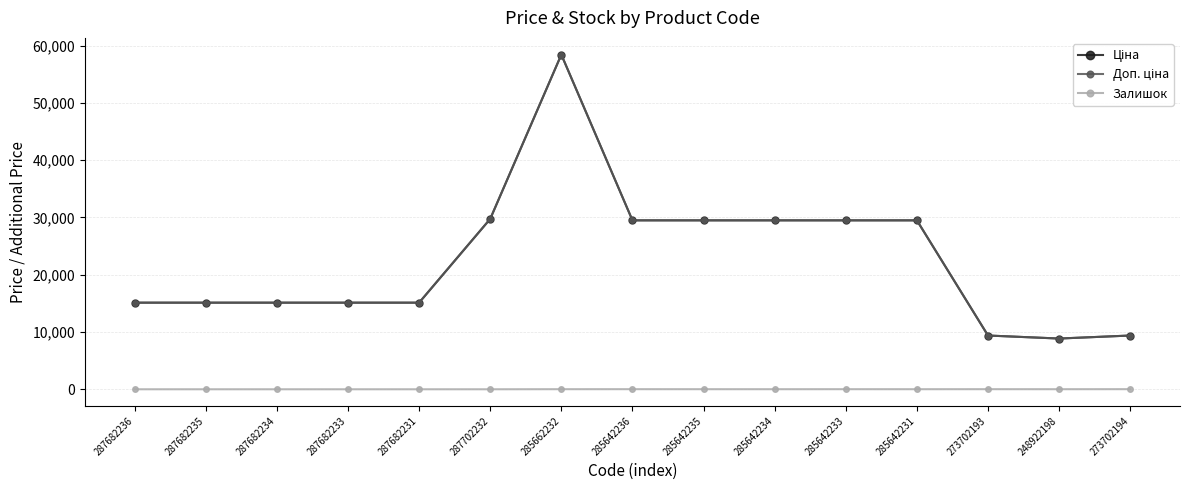

Does the chart have visible grid lines?

Yes